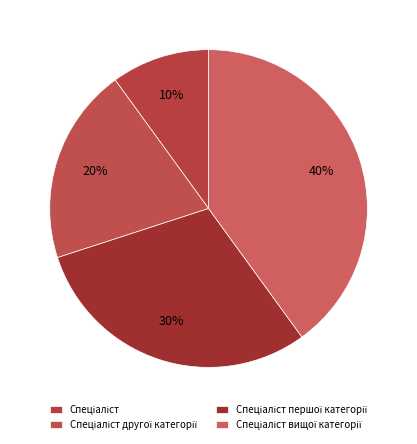

Count the number of slices in the pie.

4